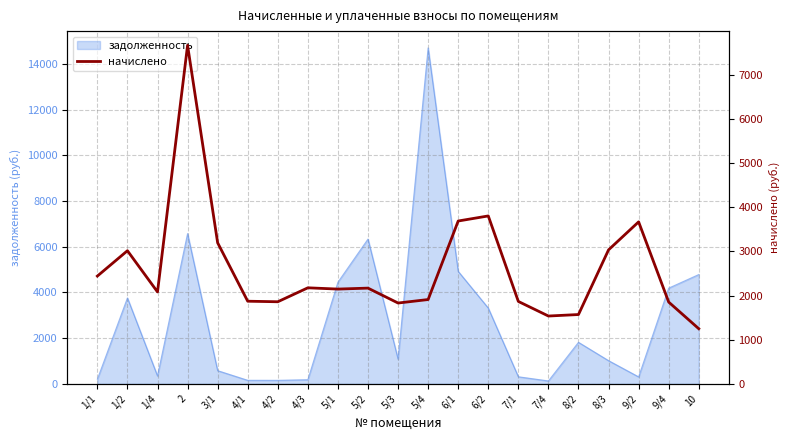

How many values exceed 2145?

11